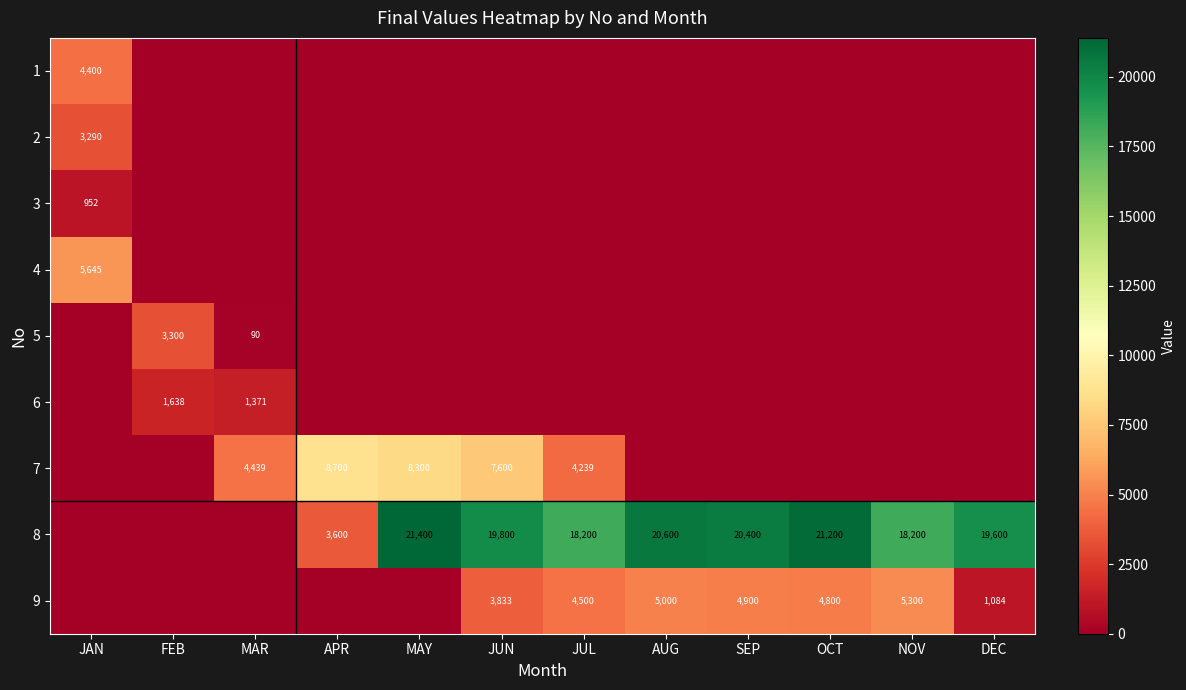

The value of 9 at DEC is 520. True or false?

False